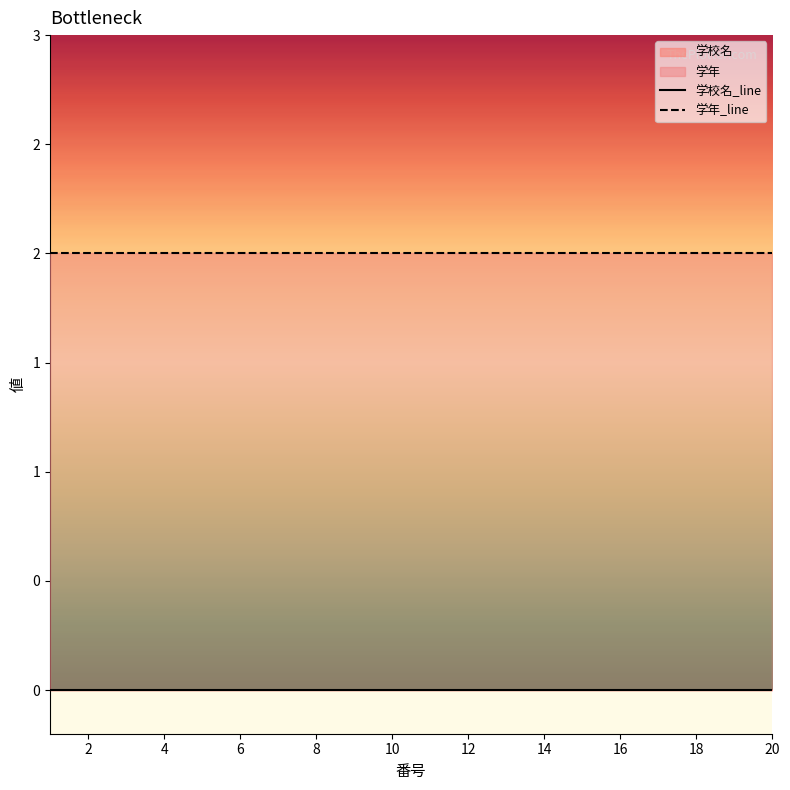

What is the average value of the 学年 series?

2